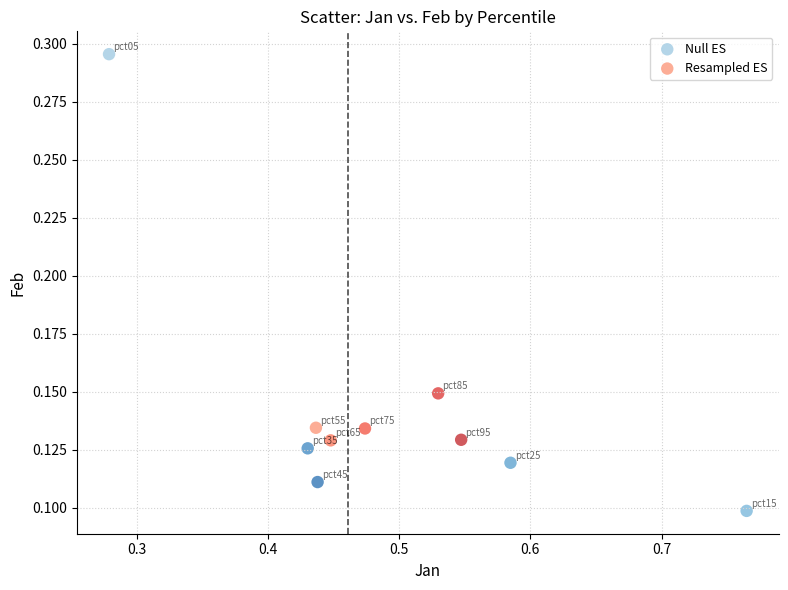

Which series reaches the minimum Y coordinate?

Null ES